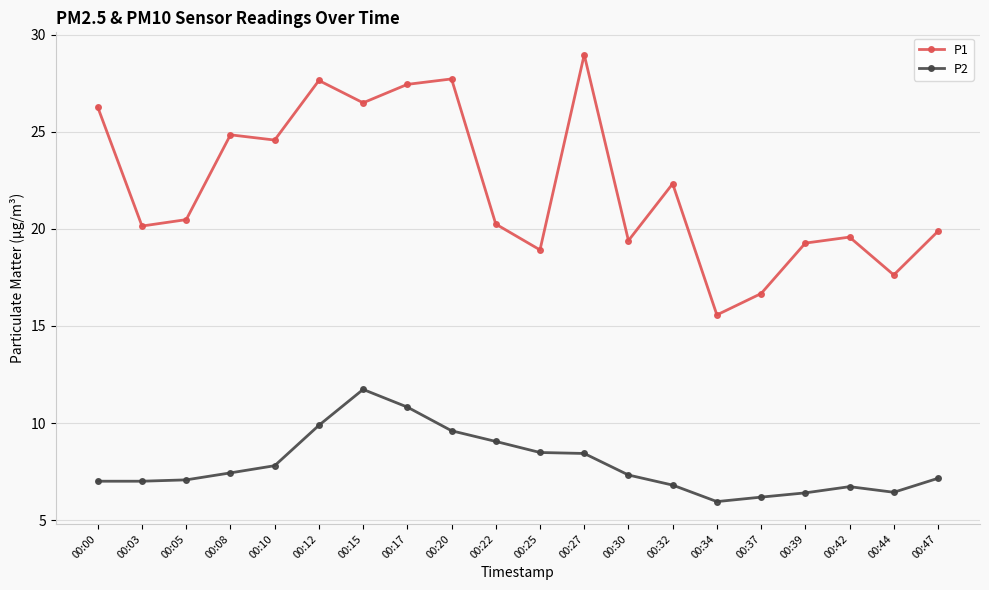

What are all the series names shown in the legend?

P1, P2